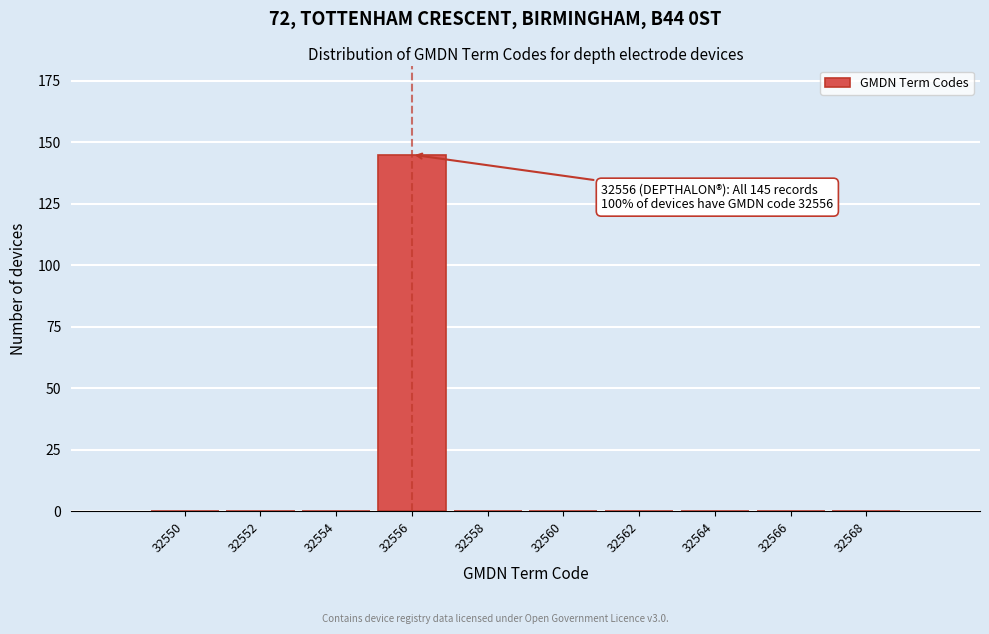

Reading left to right, extract all data points from this chart.

32550=0	32552=0	32554=0	32556=145	32558=0	32560=0	32562=0	32564=0	32566=0	32568=0